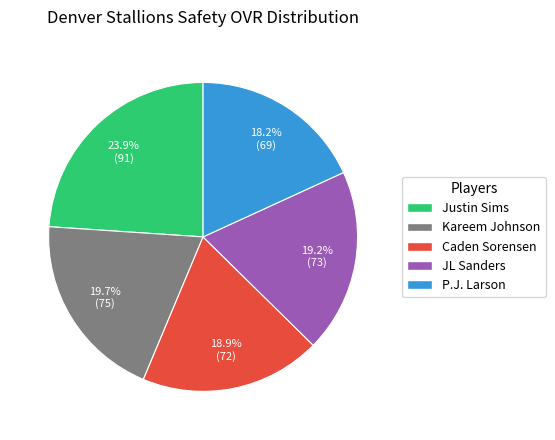

How many segments does this pie chart have?

5